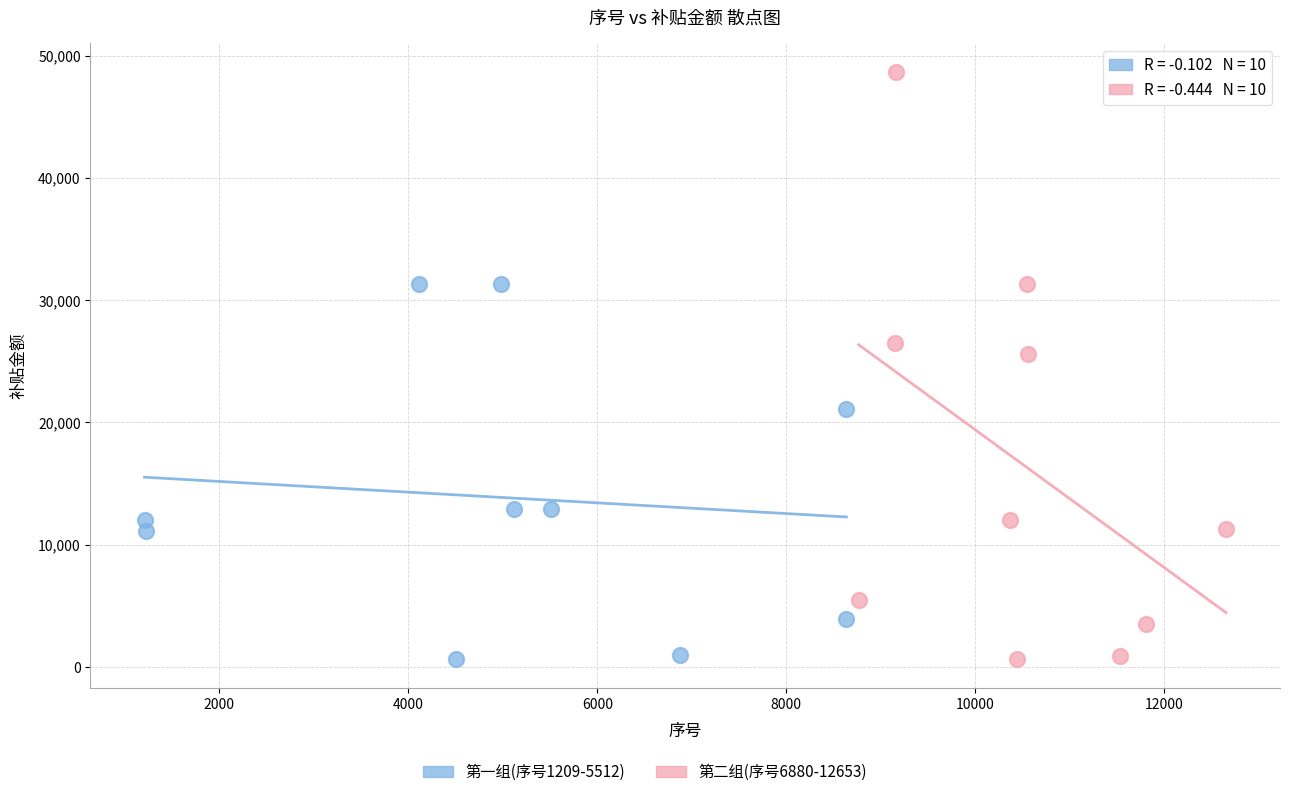

Which series has the largest Y range (max minus min)?

第二组(序号6880-12653)